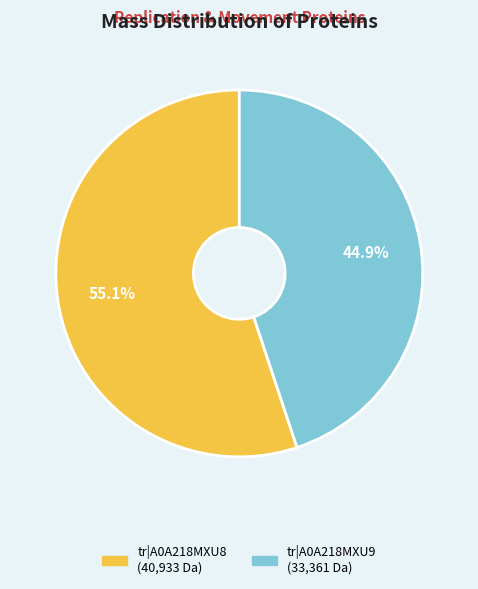

Does any single category account for the majority?

Yes